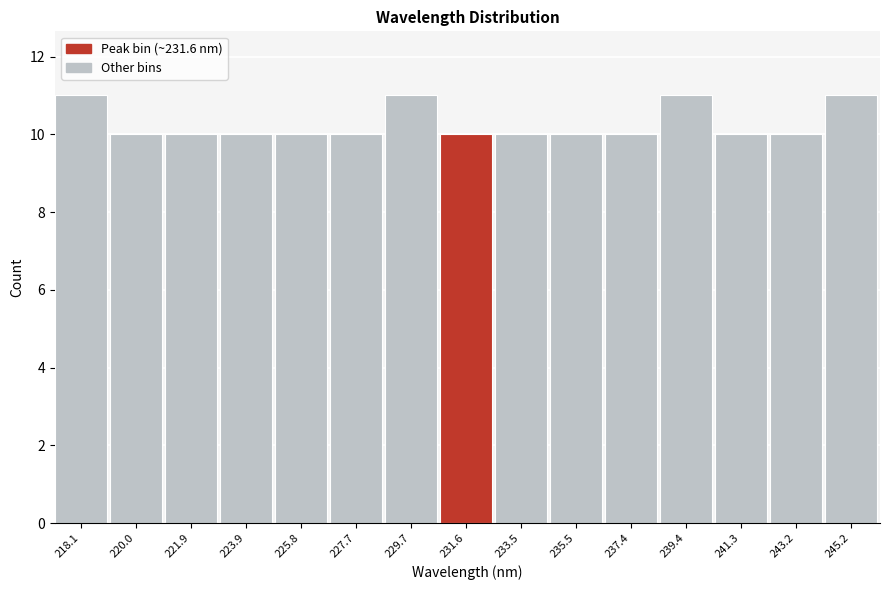

Reading left to right, what are all the values shown in this chart?

11	10	10	10	10	10	11	10	10	10	10	11	10	10	11